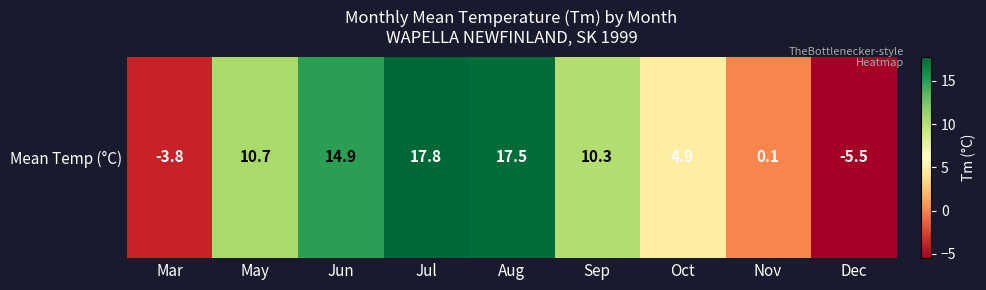

Reading right to left, list all the values displayed in this chart.

-5.5	0.1	4.9	10.3	17.5	17.8	14.9	10.7	-3.8